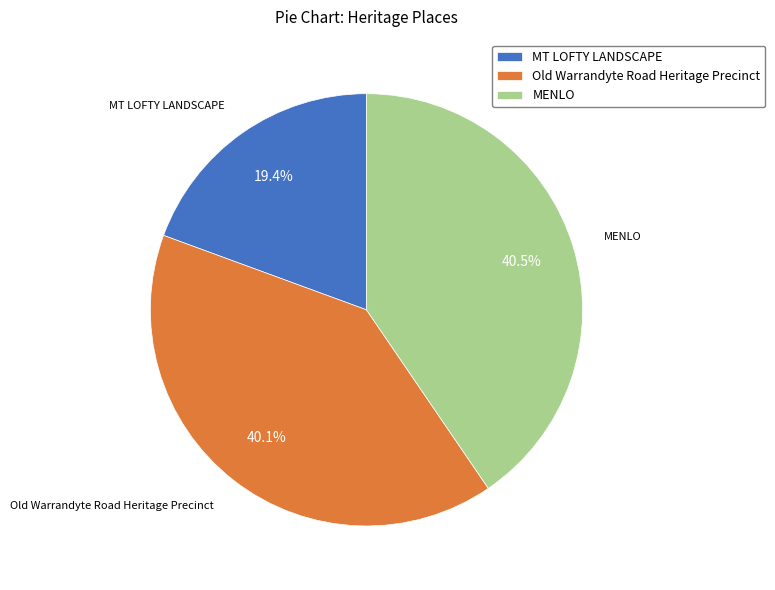

To the nearest percent, what is the difference between the MT LOFTY LANDSCAPE and Old Warrandyte Road Heritage Precinct slice percentages?

21%